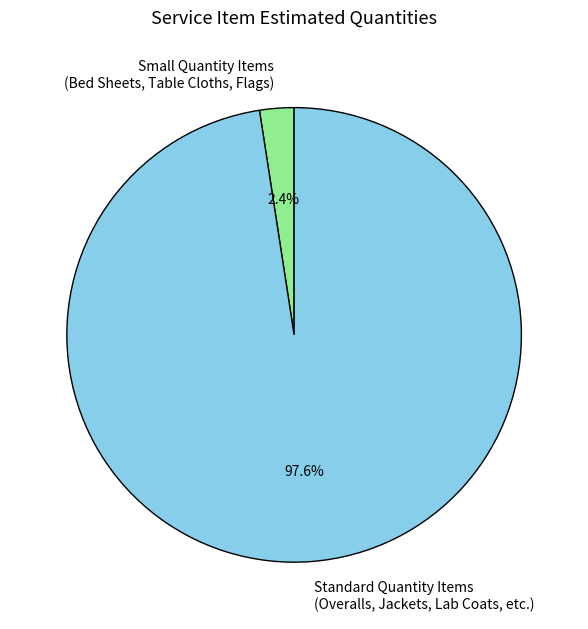

Which category has the biggest portion of the pie?

Standard Quantity Items (Overalls, Jackets, Lab Coats, etc.)